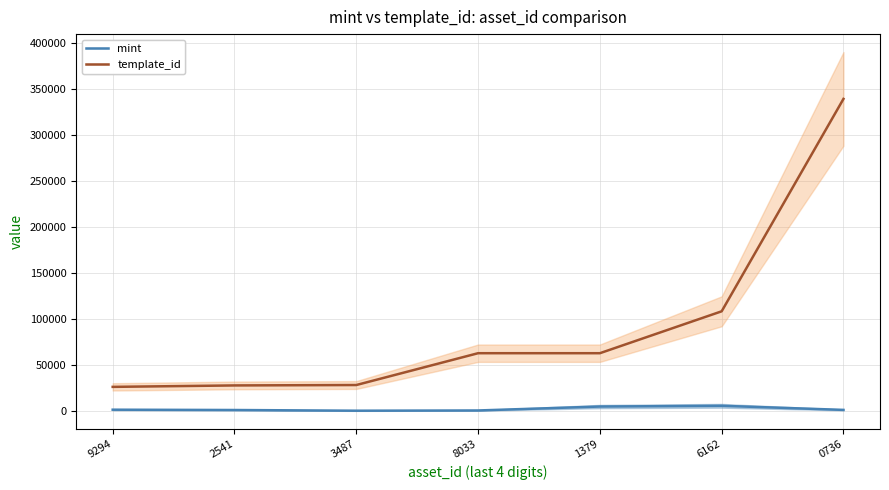

How many lines are shown in the chart?

2